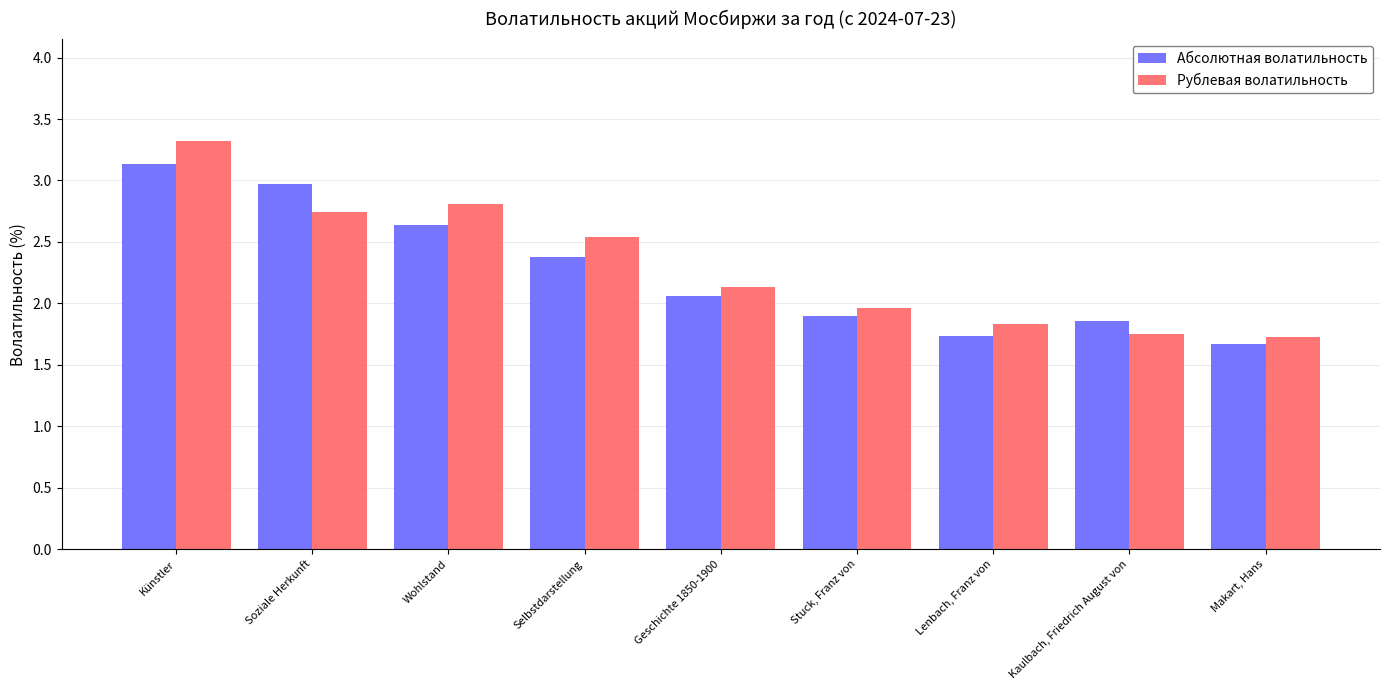

What is the sum of all Абсолютная волатильность values?

20.3